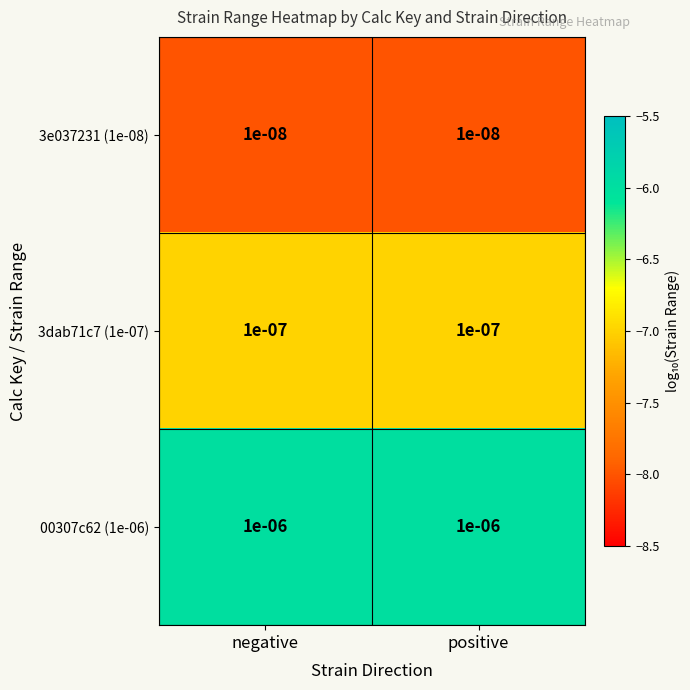

Is the value of 3dab71c7 (1e-07) at positive greater than the value of 00307c62 (1e-06) at positive?

No